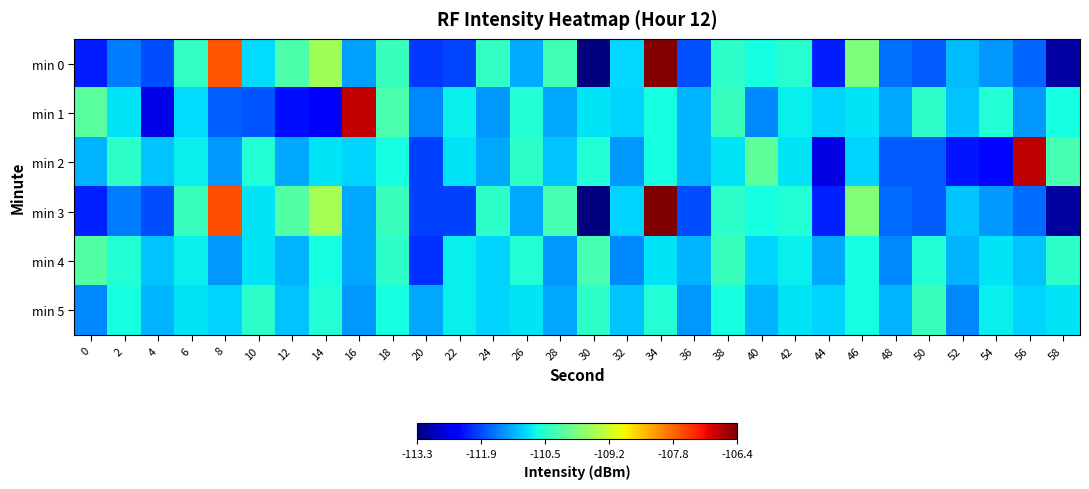

Which category has the lowest value across all series?

30